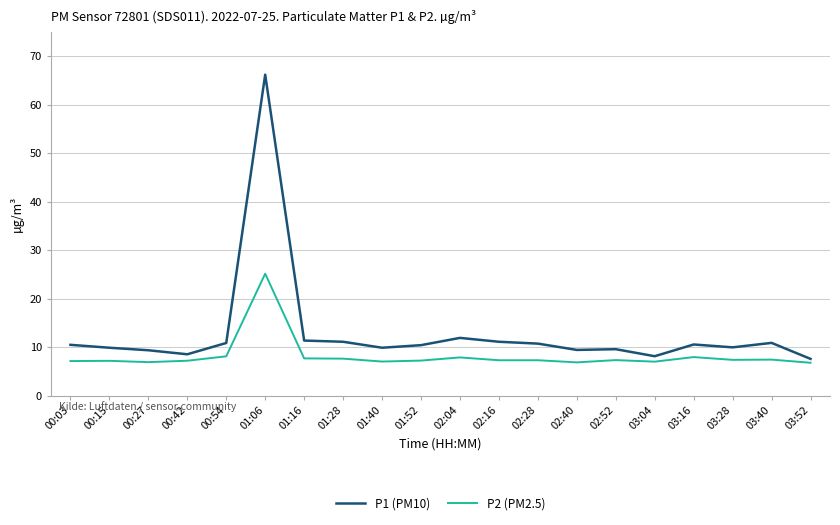

Rank the series by their average value, from highest to lowest.

P1 (PM10), P2 (PM2.5)